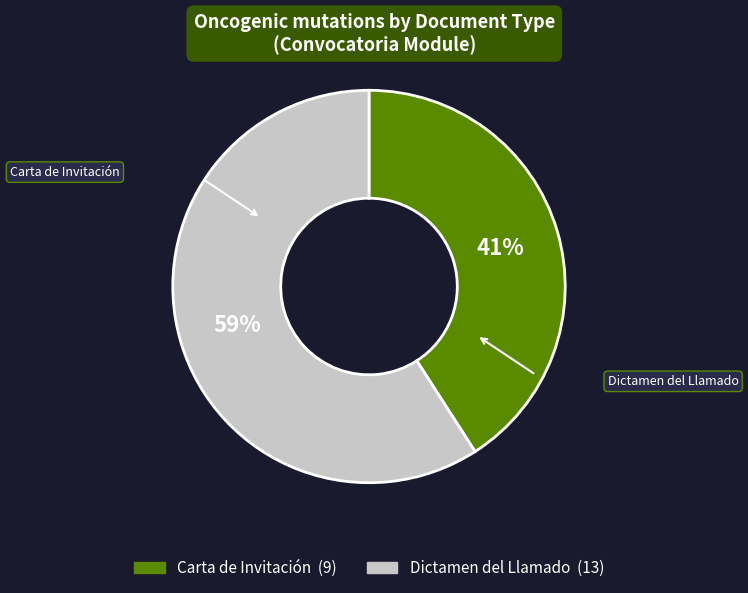

Does Dictamen del Llamado represent more than half of the total?

Yes